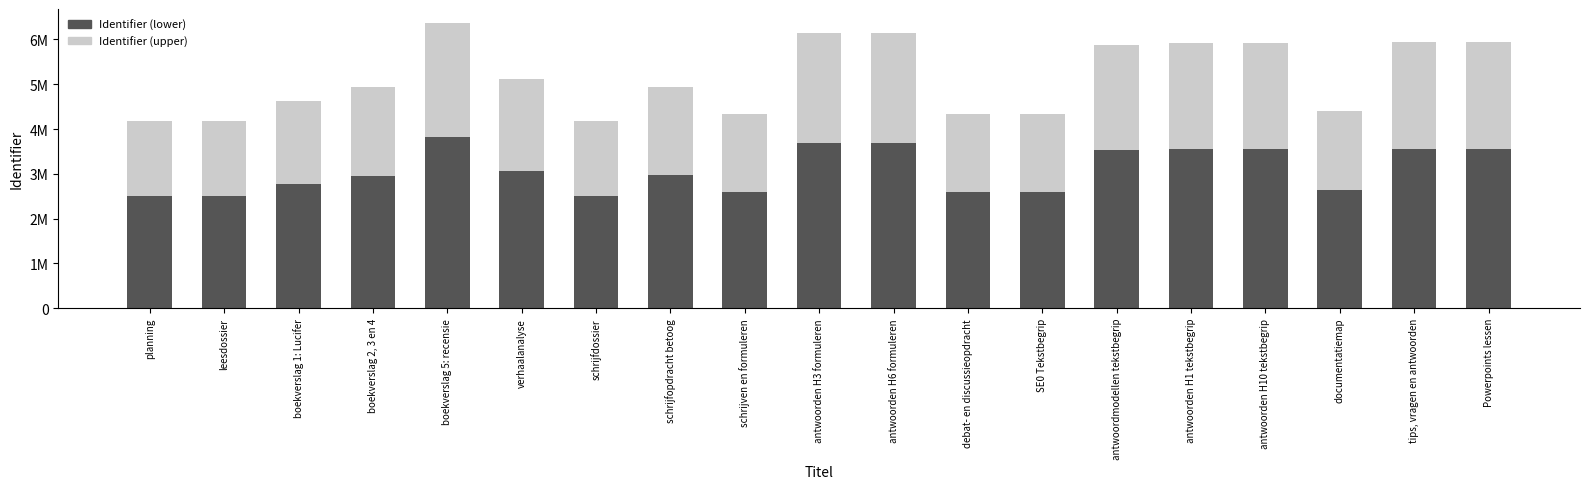

True or false: Identifier (lower) has a value of 2504541 at planning.

True